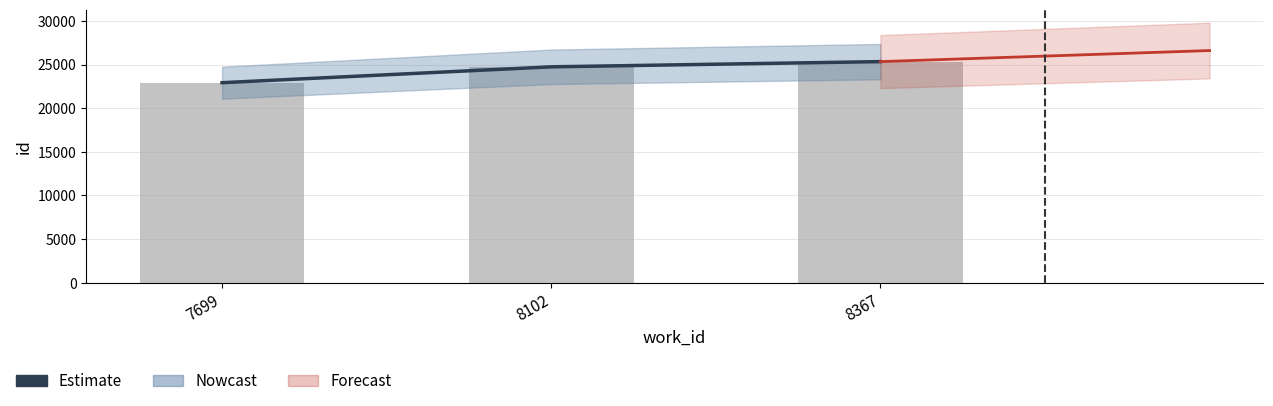

What is the minimum value shown in the chart?

22918